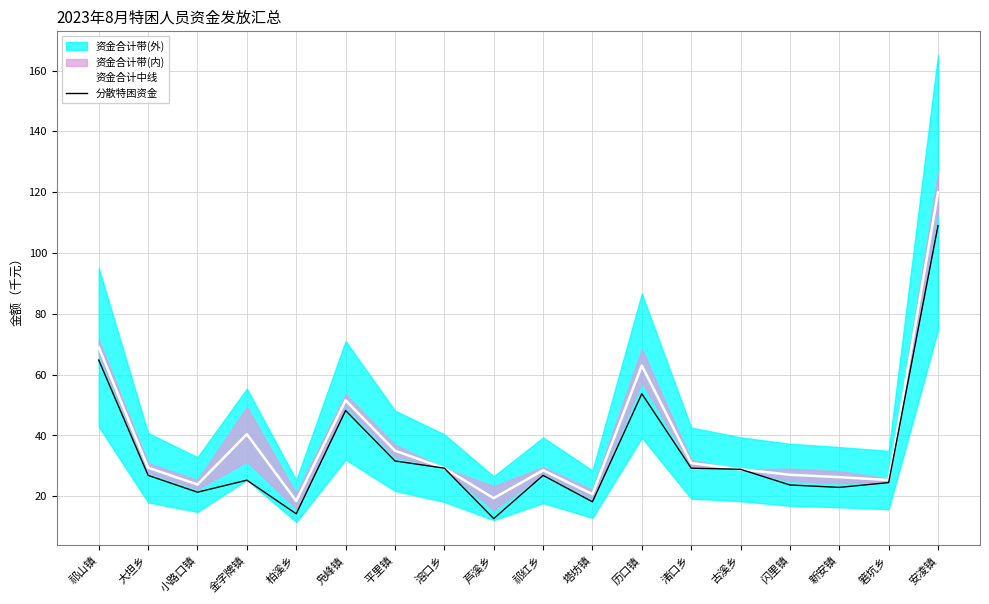

What is the difference between the maximum and second lowest values in the 分散特困资金 series?

94.8